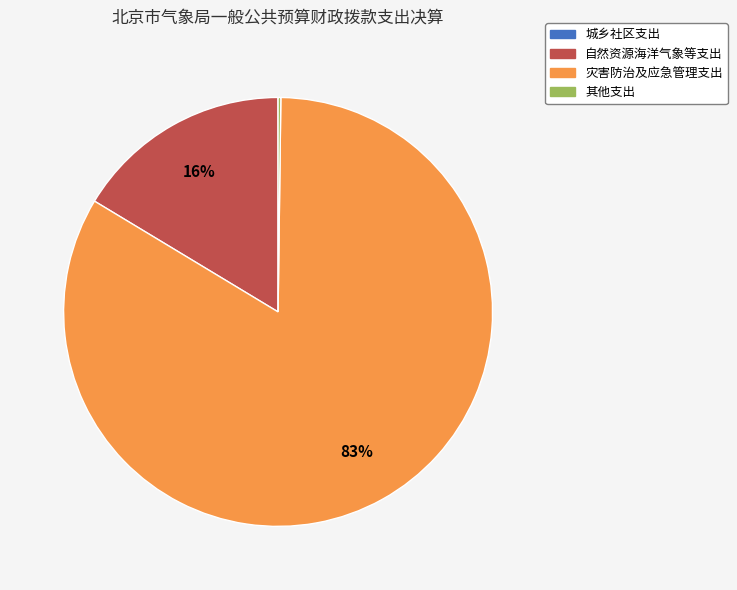

To the nearest percent, what is the average slice percentage?

25%